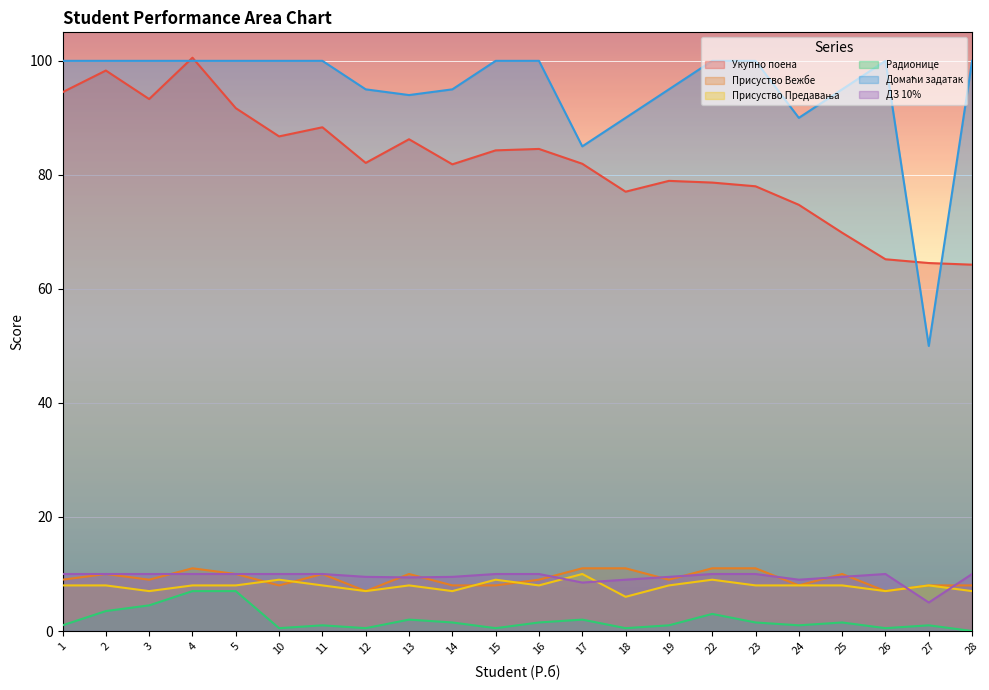

Rank the series at 23 from lowest to highest value.

Радионице, Присуство Предавања, ДЗ 10%, Присуство Вежбе, Укупно поена, Домаћи задатак